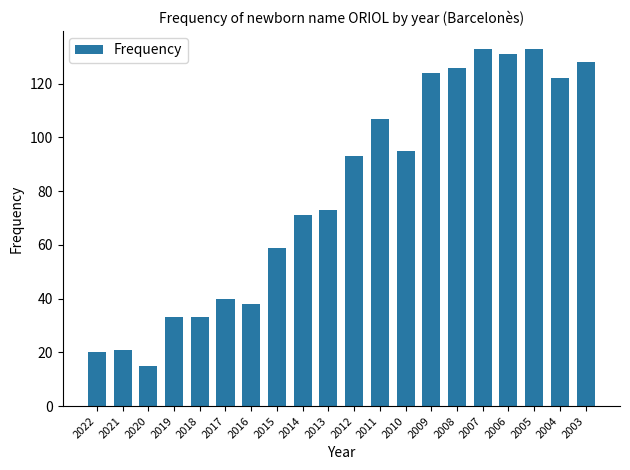

What is the sum of the values at 2006 and 2008?

257